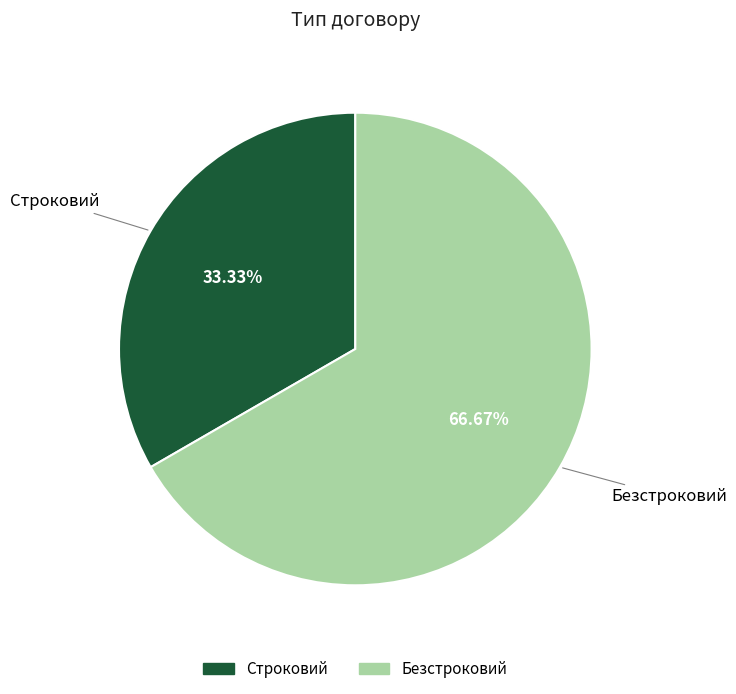

To the nearest percent, what percentage of the pie is Строковий?

33%